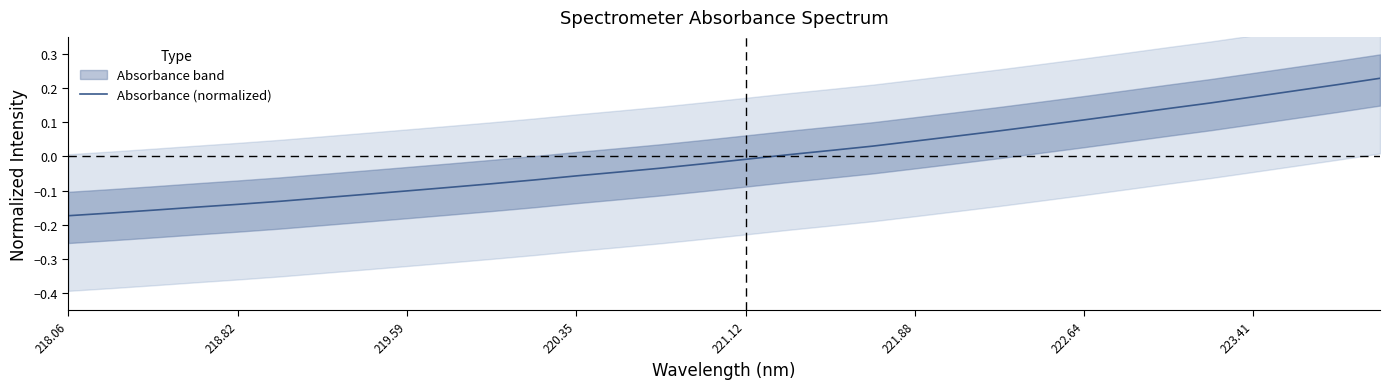

The chart shows a value of 0.0 at 19. True or false?

False